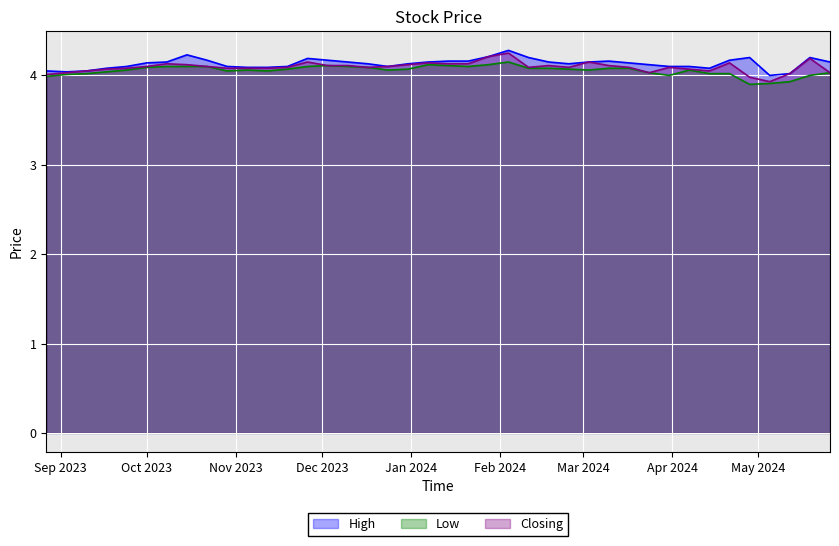

What is the approximate value of High at 23?

4.1